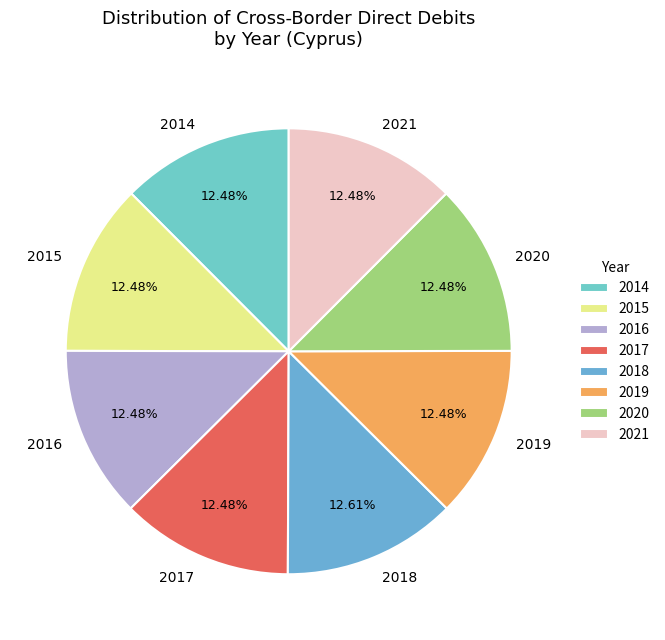

How much of the chart is everything except 2016?

87.5%